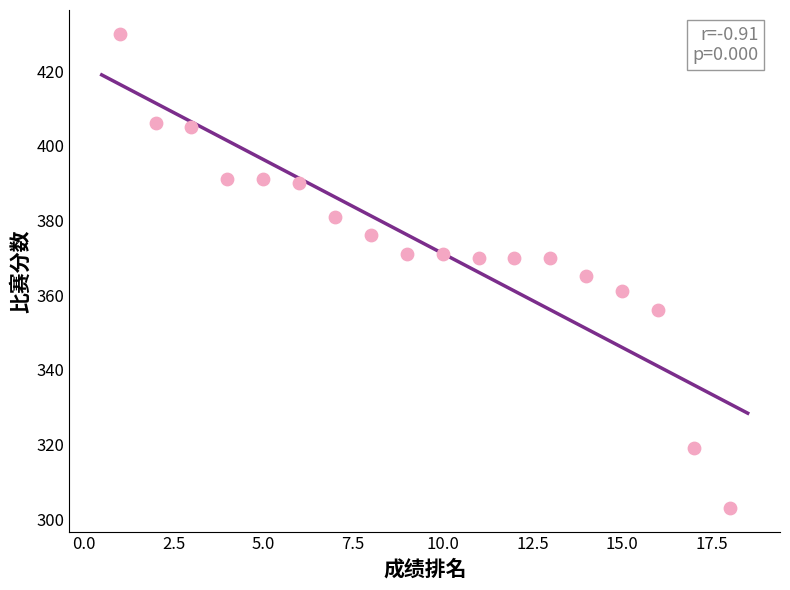

What is the range of Y values (max minus min)?

127